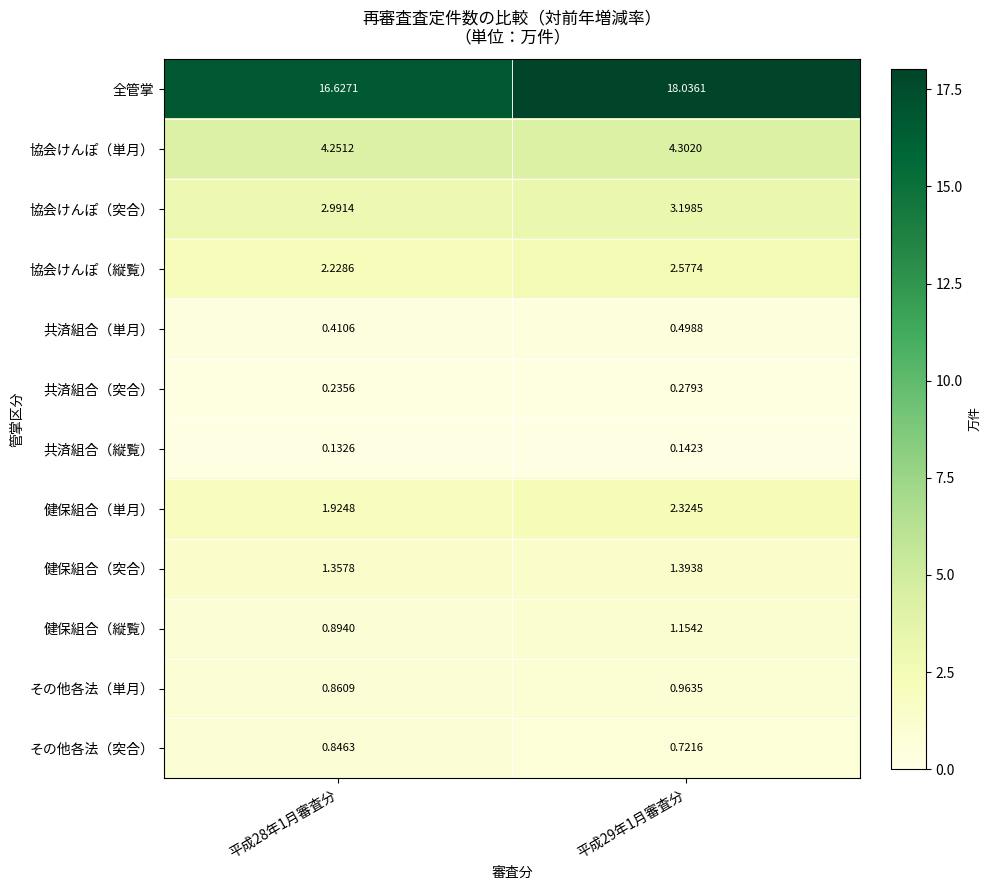

At which category is the sum across all series the highest?

平成29年1月審査分